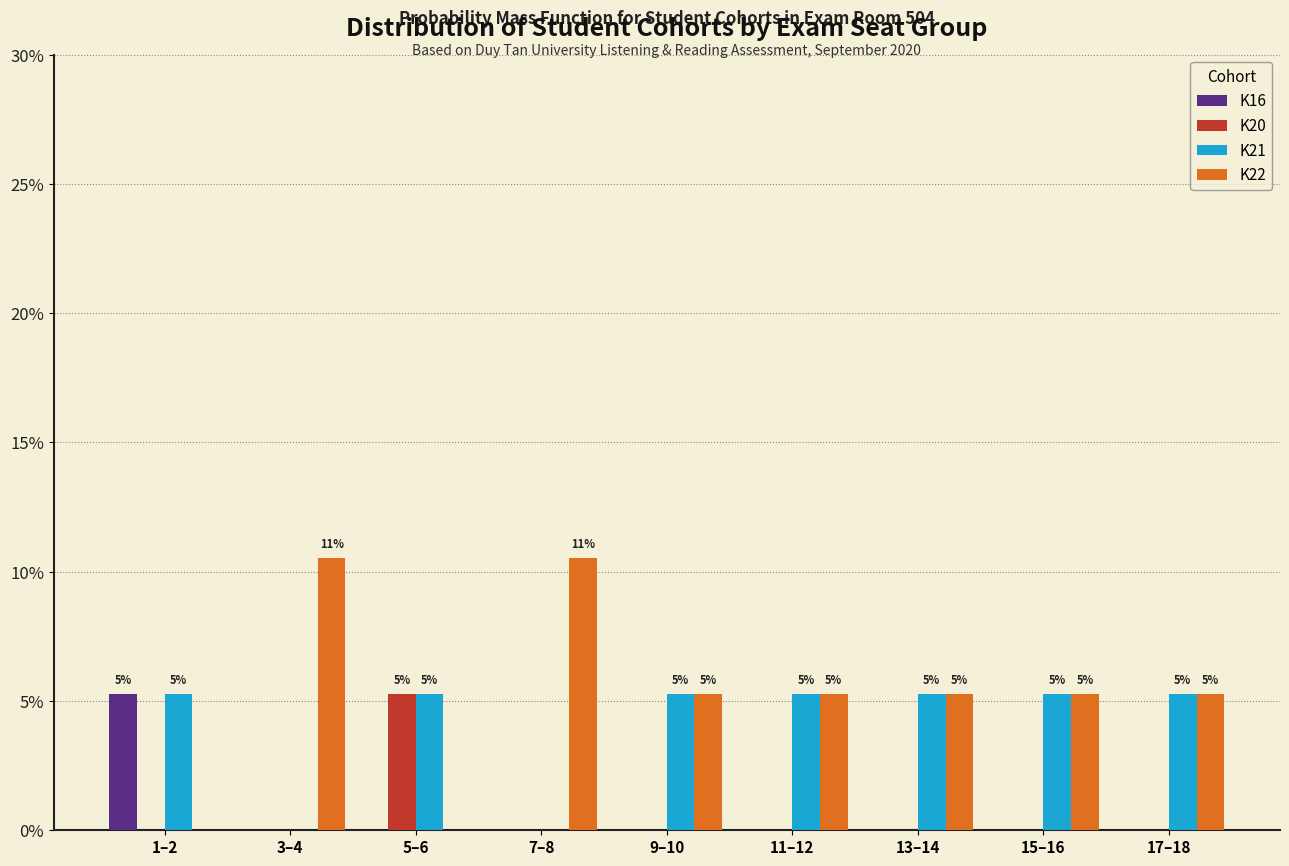

Is it true that K21 equals 5.3 at 9–10?

True